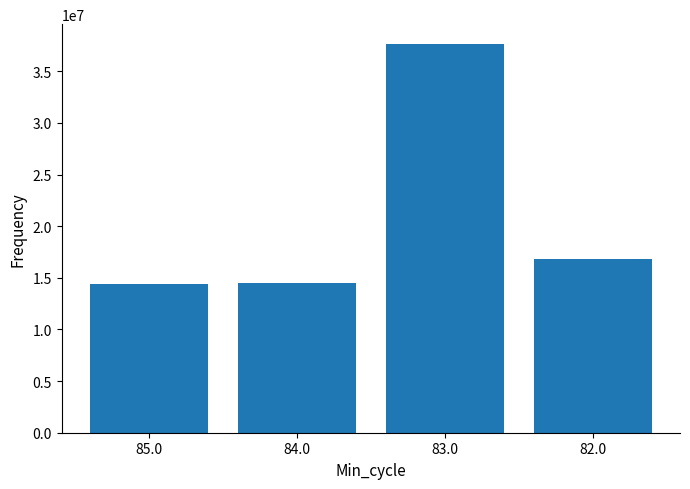

What is the sum of all values?

83430663